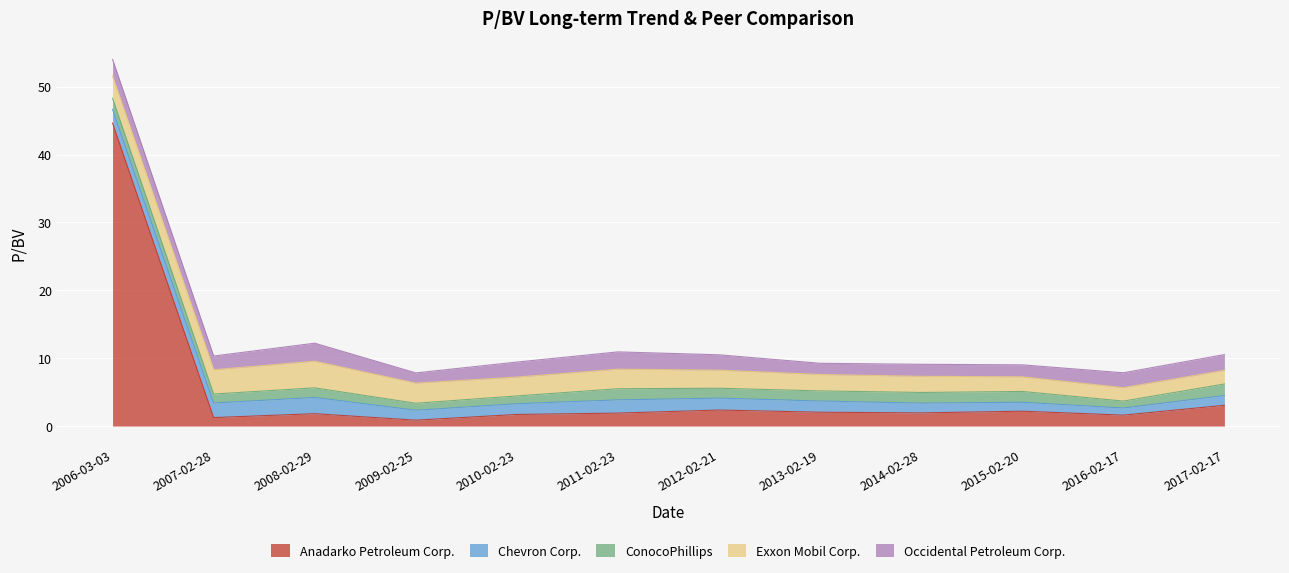

How many interior local valleys does the Exxon Mobil Corp. series have?

2